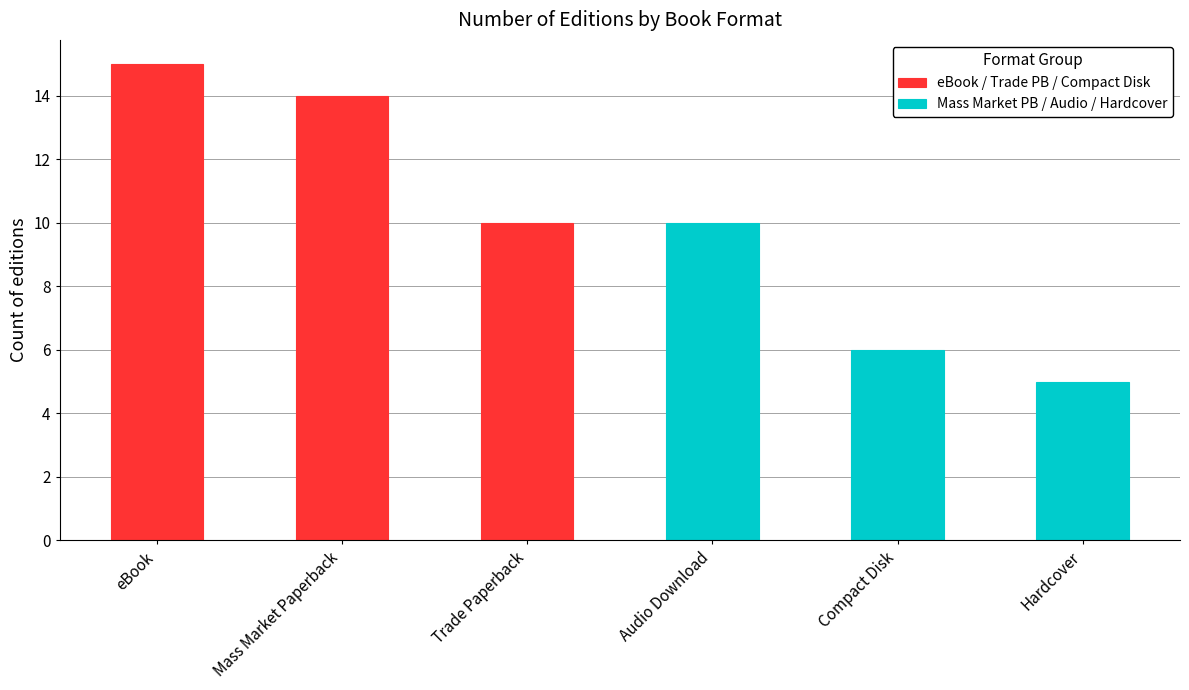

At which label is eBook / Trade PB / Compact Disk closest to 12?

Mass Market Paperback